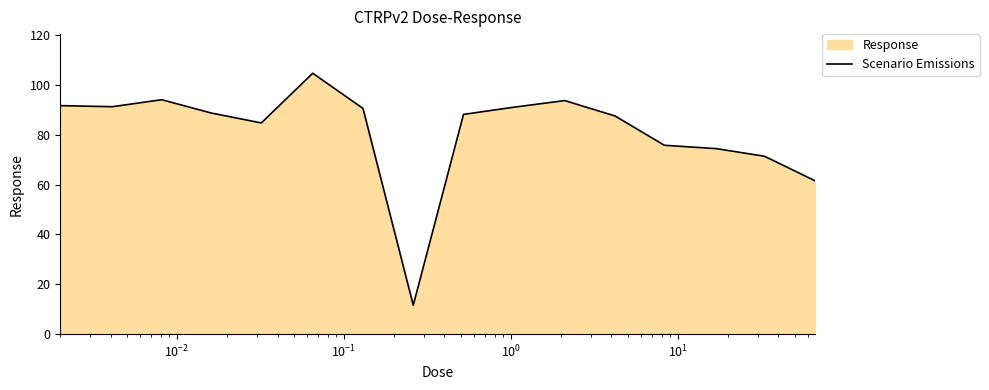

What is the maximum value shown in the chart?

104.7